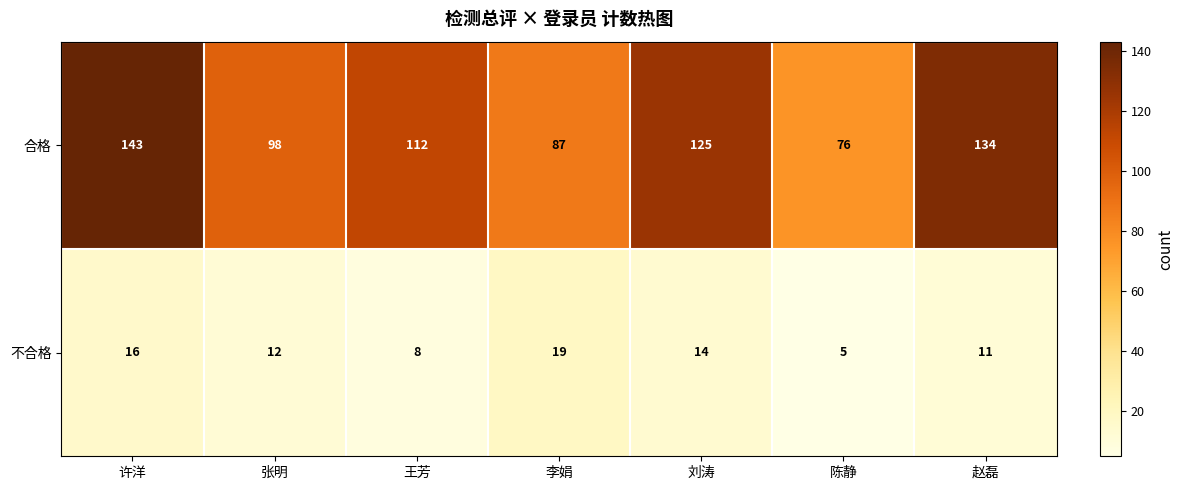

Which series has the widest spread of values?

合格